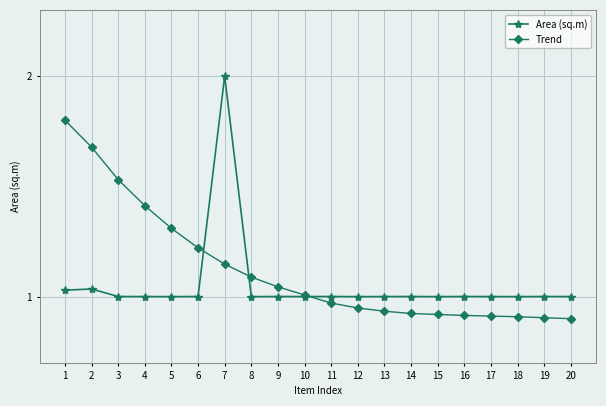

Rank the series by their average value, from lowest to highest.

Area (sq.m), Trend